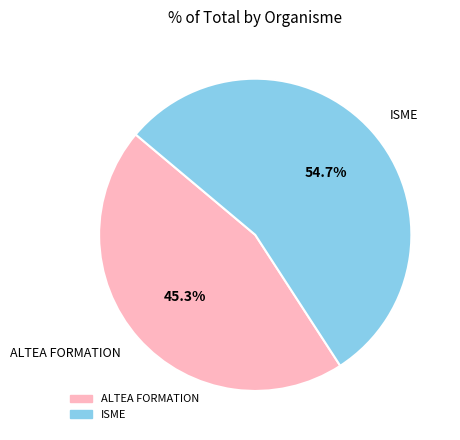

True or false: ISME accounts for 55% of the total.

True